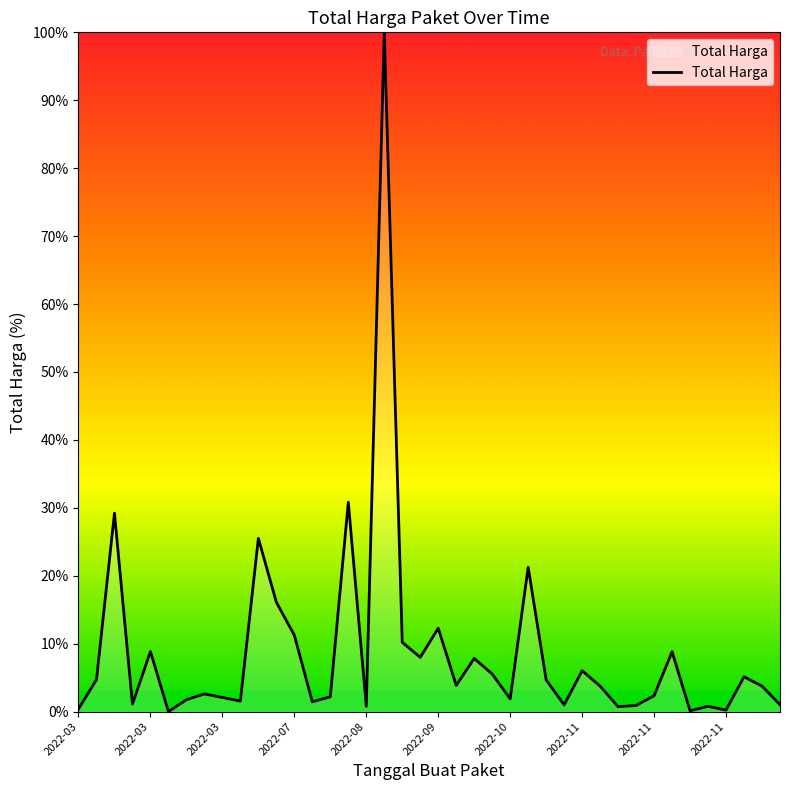

Count the number of values greater than 3.

21